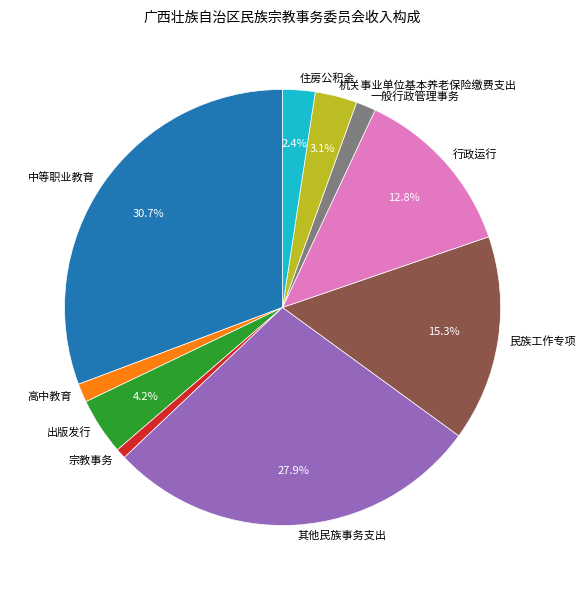

To the nearest percent, what is the average slice percentage?

10%